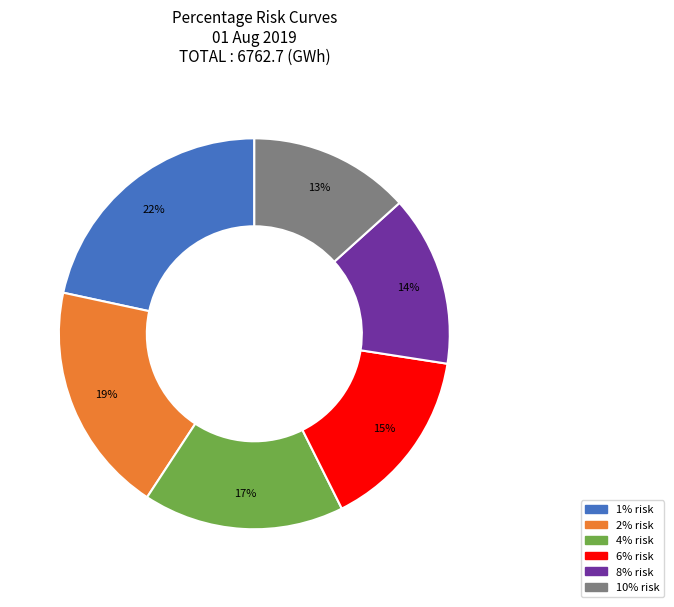

Which slice is the smallest?

10% risk